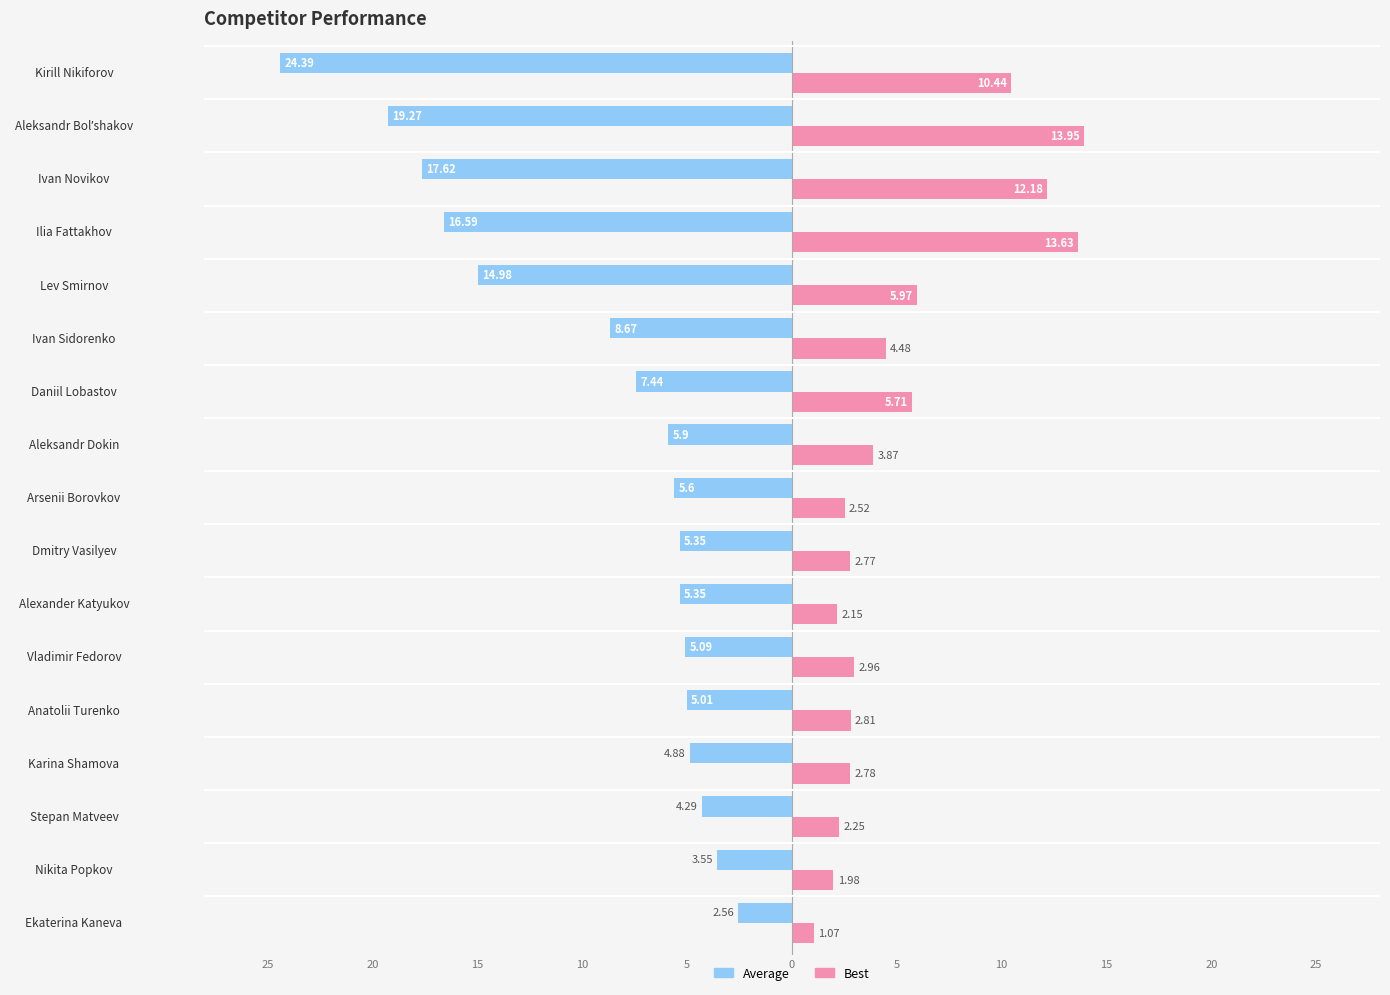

Which series has the widest spread of values?

Average